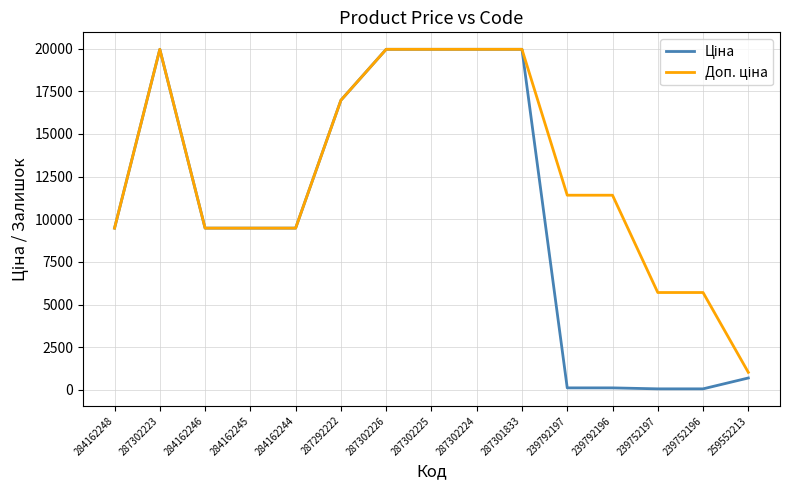

Does the chart have visible grid lines?

Yes